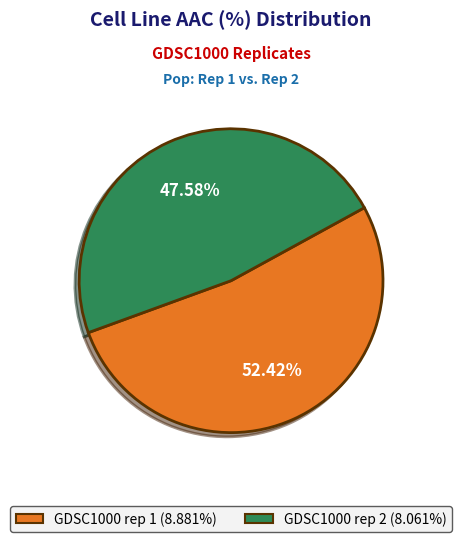

To the nearest percent, what percentage of the pie is GDSC1000 rep 1?

52%